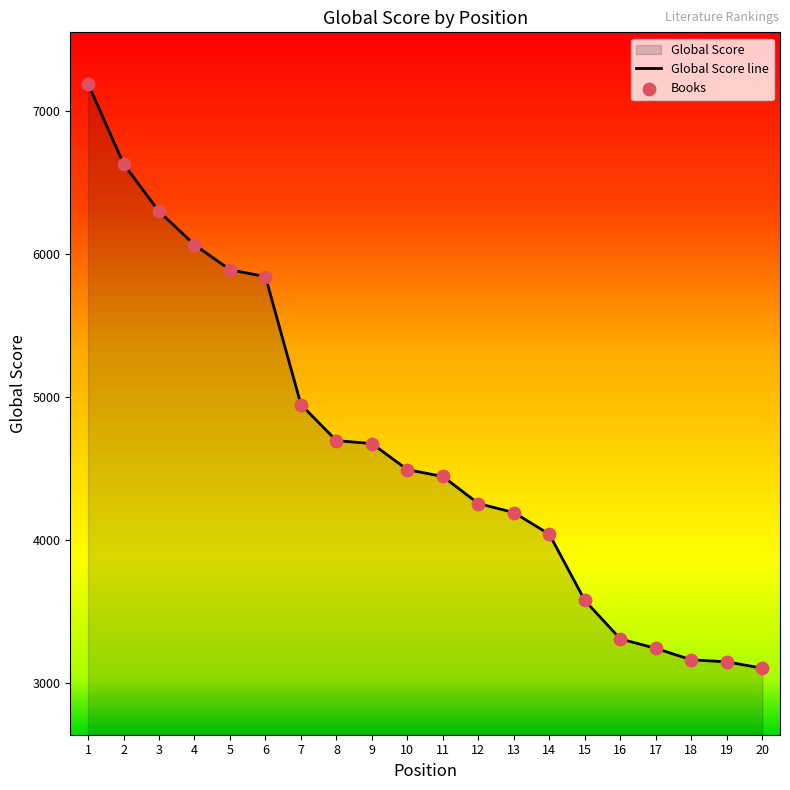

Which has a higher value, 5 or 19?

5